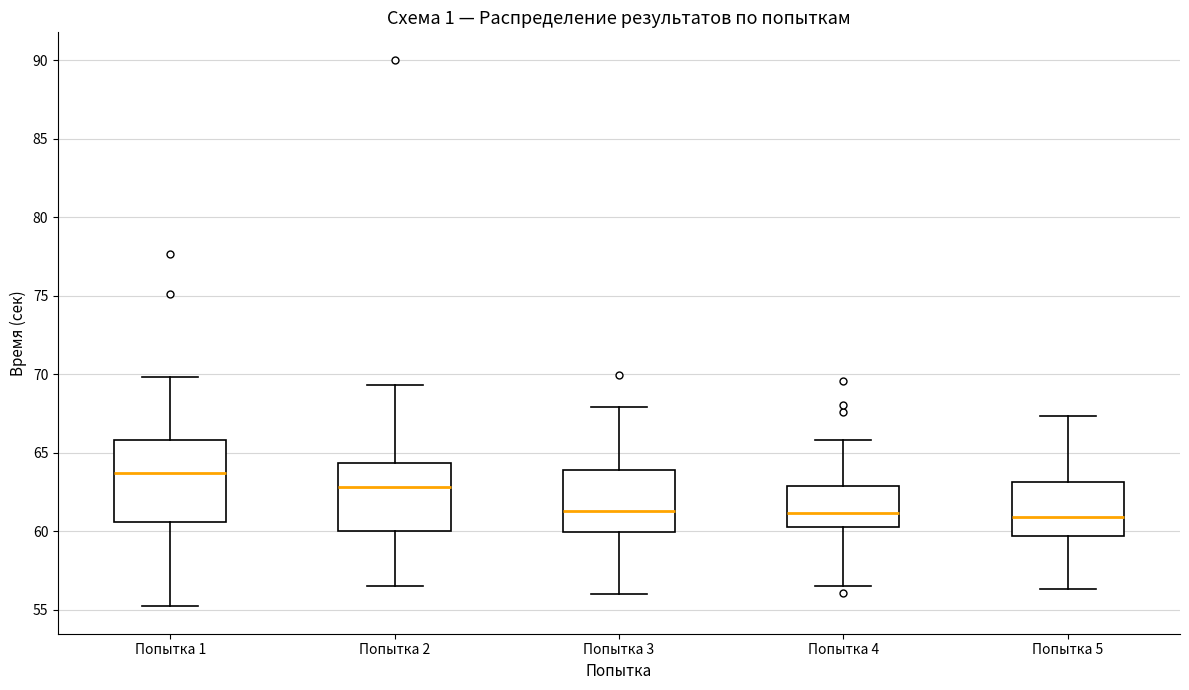

Reading left to right, transcribe this box plot: for each box, give where its median line is, the range the box spans, and where its two whiskers end, as read against the y-axis. The values are not printed on the chart, so give them approximately, as read against the axis.

Попытка 1: median 63.5, box 60.5 to 66.0, whiskers 55.0 to 70.0
Попытка 2: median 63.0, box 60.0 to 64.5, whiskers 56.5 to 69.5
Попытка 3: median 61.5, box 60.0 to 64.0, whiskers 56.0 to 68.0
Попытка 4: median 61.0, box 60.5 to 63.0, whiskers 56.5 to 66.0
Попытка 5: median 61.0, box 59.5 to 63.0, whiskers 56.5 to 67.5